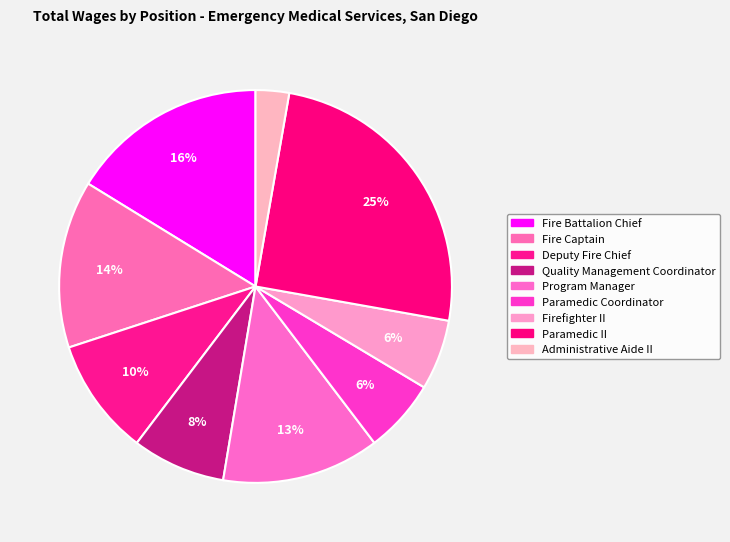

Does any single category account for the majority?

No